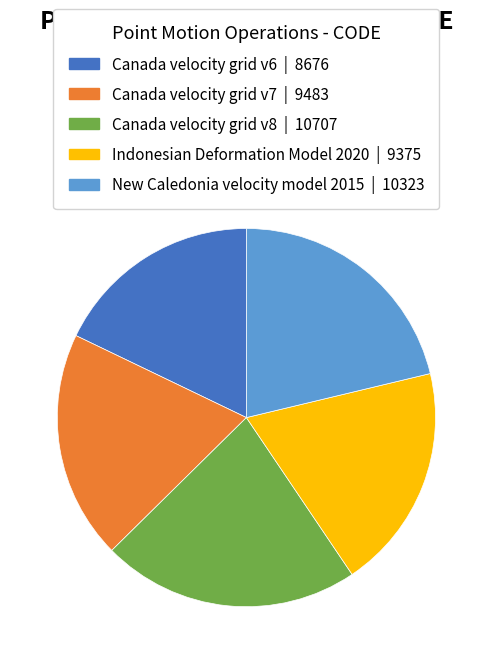

Does Canada velocity grid v8 account for over 50% of the chart?

No